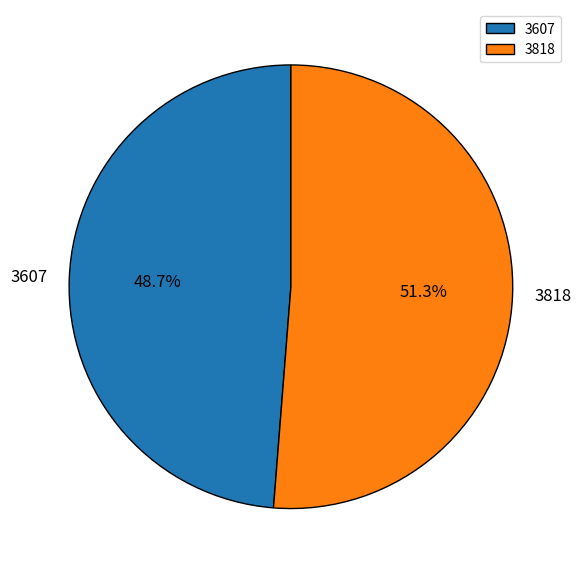

What percentage is the 3818 slice, to the nearest percent?

51%